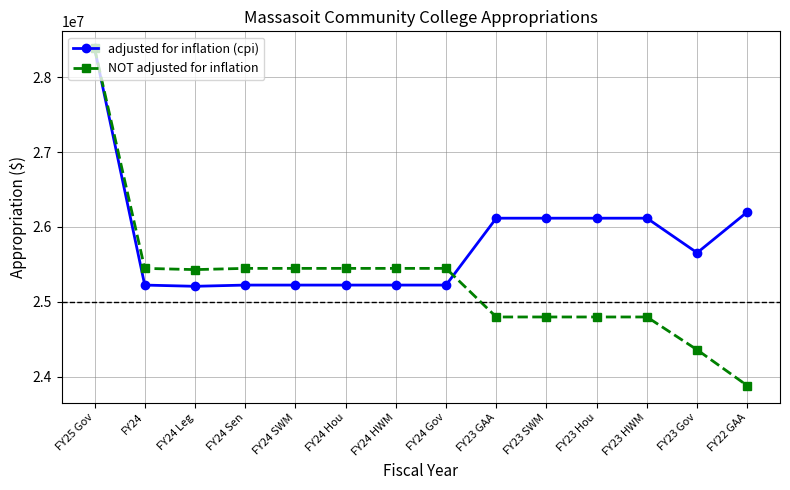

Which series has the largest range (max minus min)?

NOT adjusted for inflation